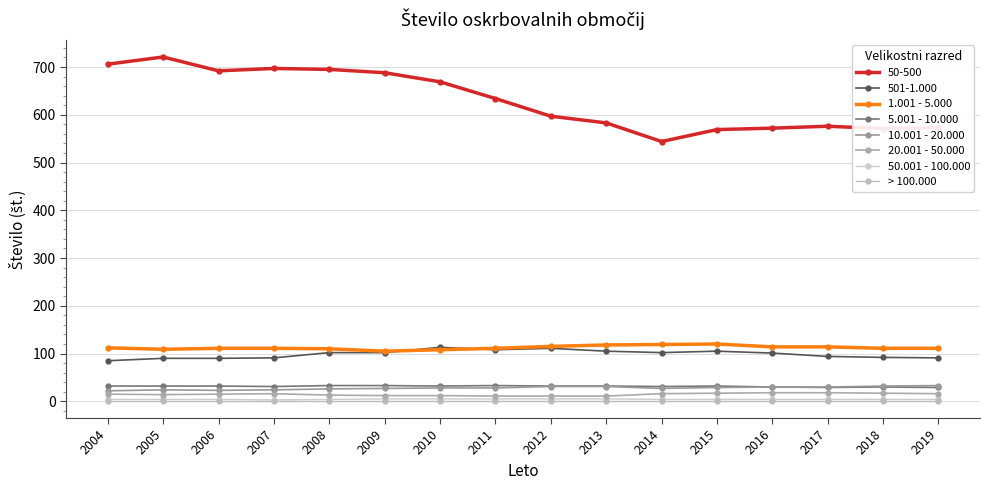

The value of 10.001 - 20.000 at 2010 is 28. True or false?

True